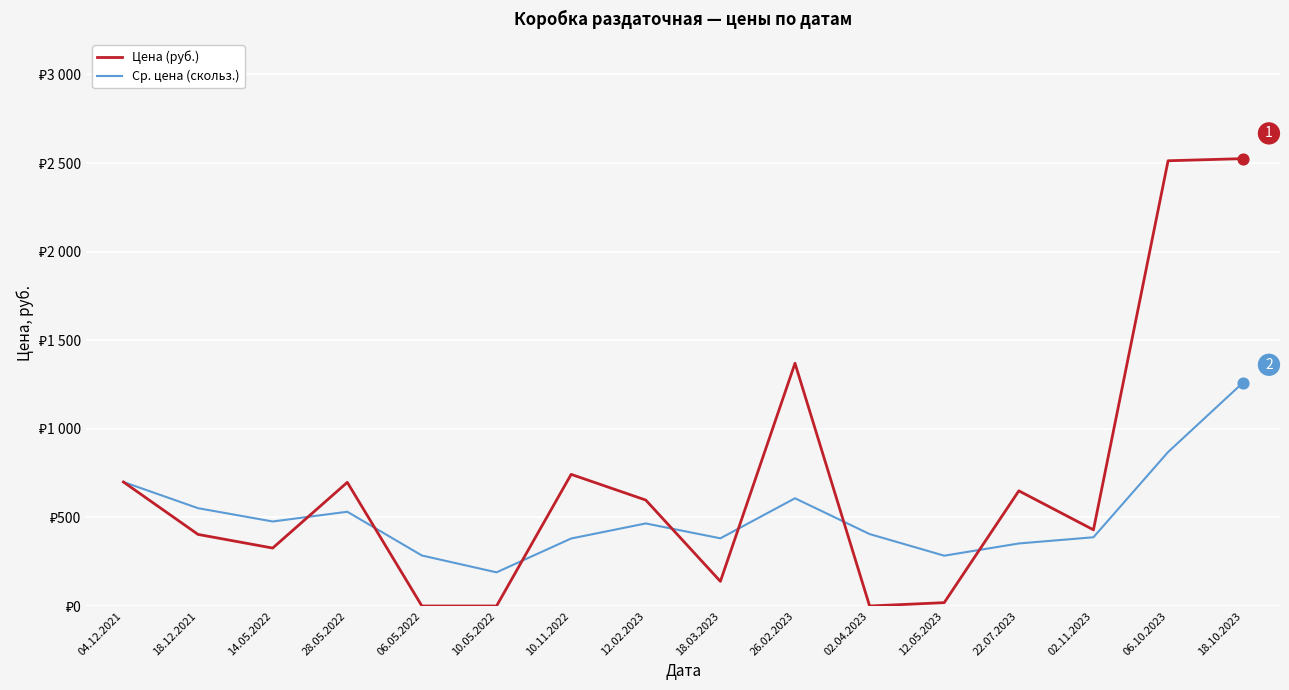

What are all the series names shown in the legend?

Цена (руб.), Ср. цена (скольз.)